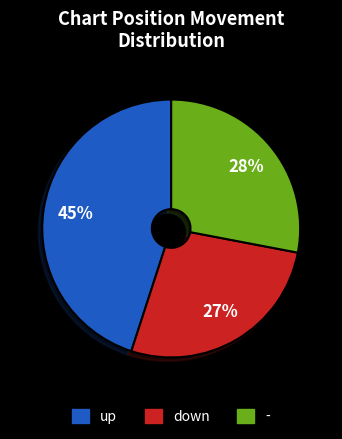

Is it true that - is 28% of the pie?

True